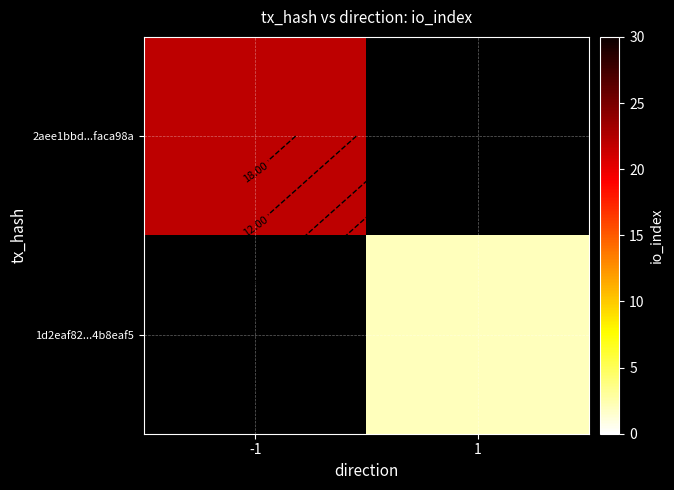

Rank the series by their average value, from lowest to highest.

2aee1bbd...faca98a, 1d2eaf82...4b8eaf5